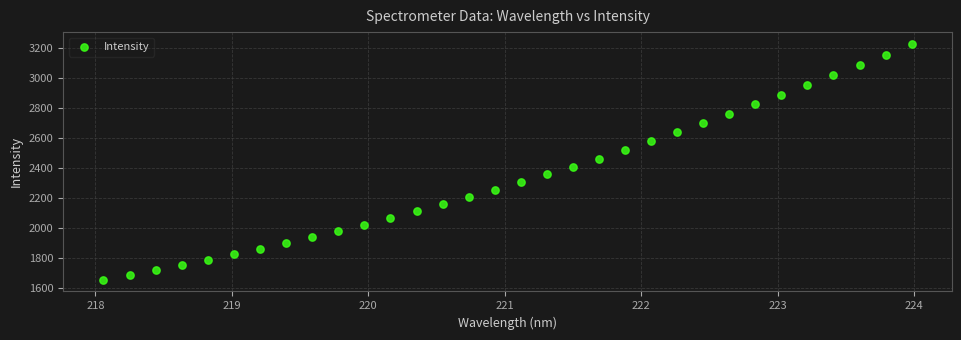

What is the range of Y values (max minus min)?

1571.7